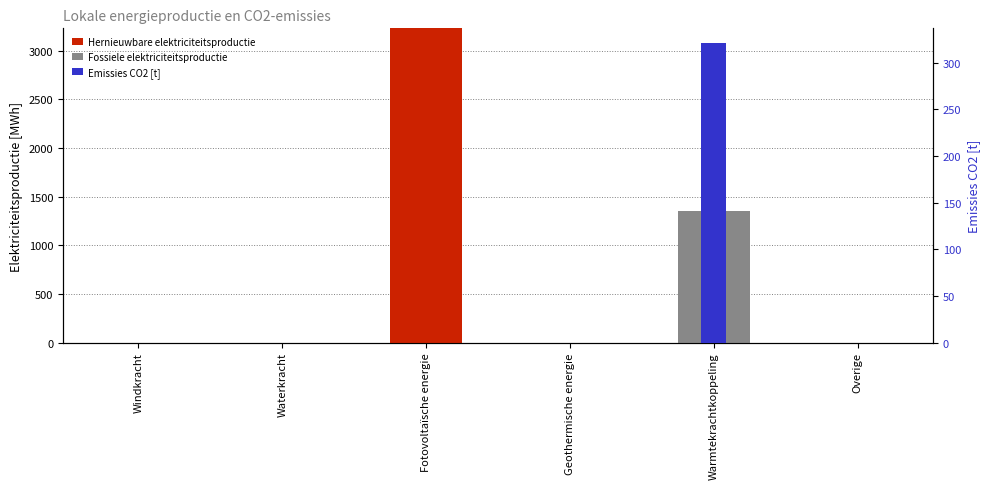

What is the average value of the Fossiele elektriciteitsproductie series?

225.0